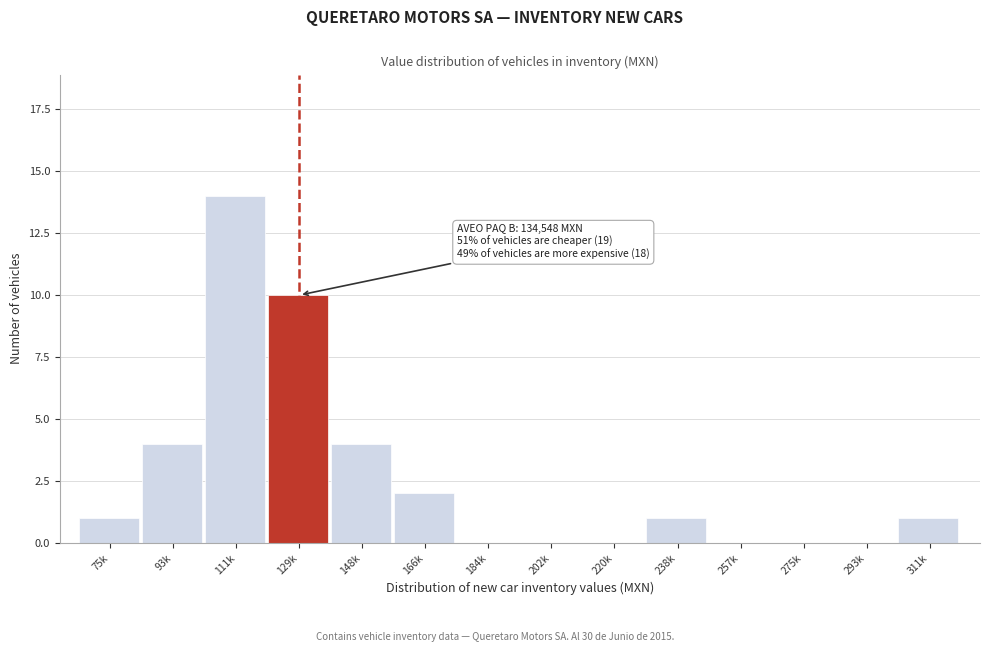

Reading left to right, what are all the values shown in this chart?

75k=1	93k=4	111k=14	129k=10	148k=4	166k=2	184k=0	202k=0	220k=0	238k=1	257k=0	275k=0	293k=0	311k=1